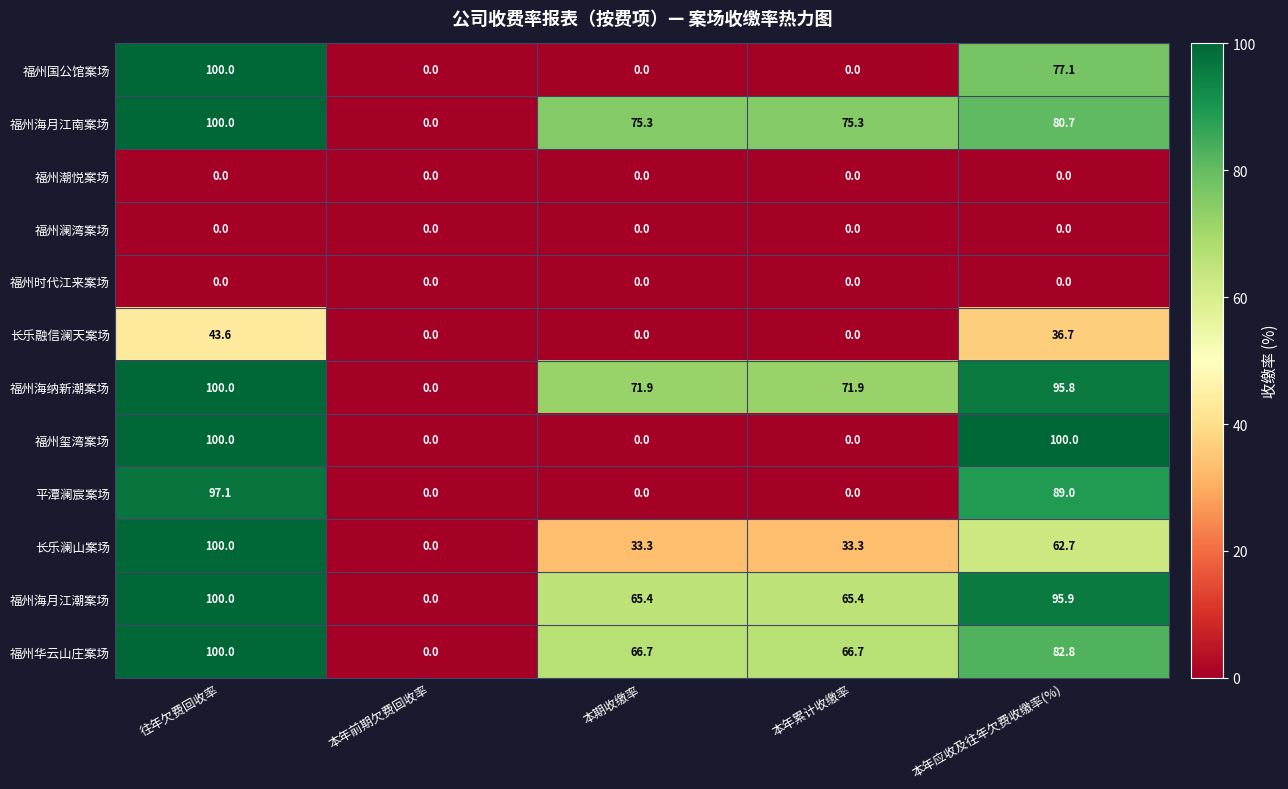

At which category is the sum across all series the highest?

往年欠费回收率